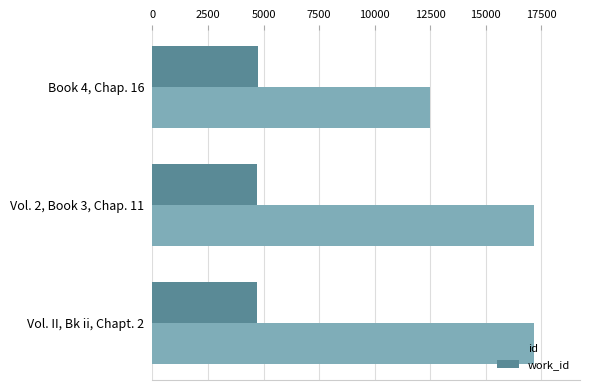

What is the average value of the id series?

15627